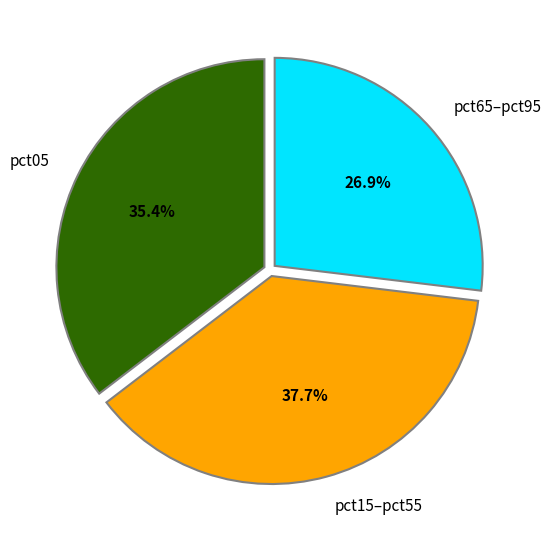

Is there a majority slice in this chart?

No